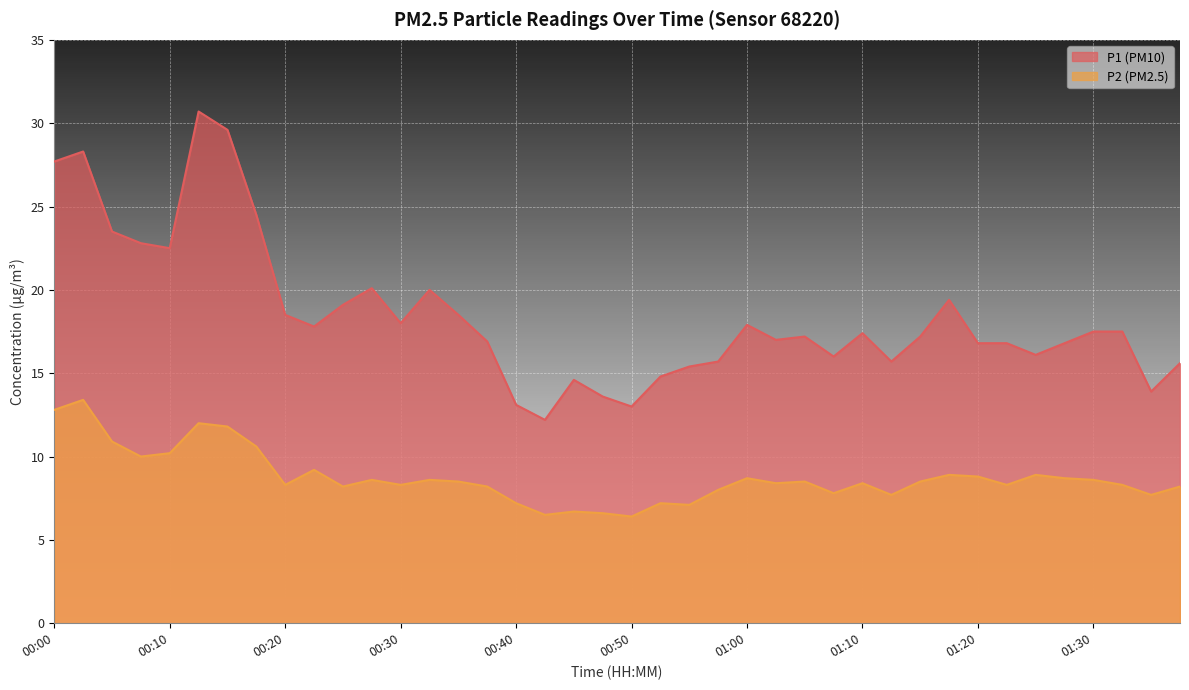

What is the difference between the P1 values at 01:03 and 00:35?

1.5